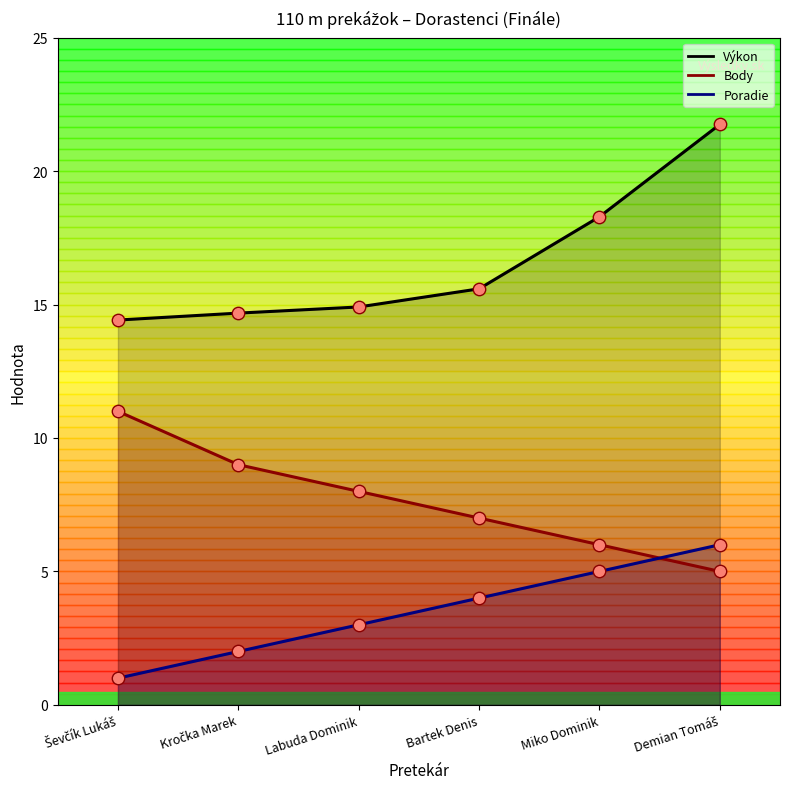

Which series has the largest total across all categories?

Výkon